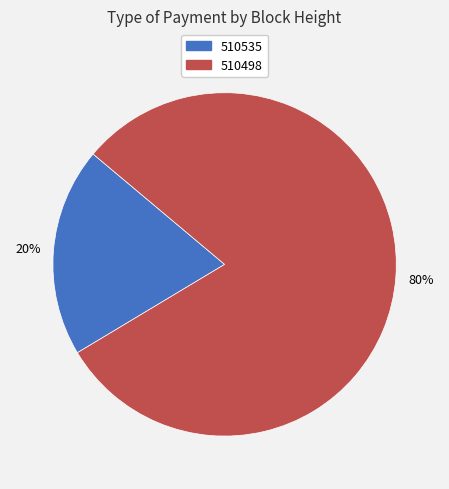

What is the largest slice in the pie chart?

510498